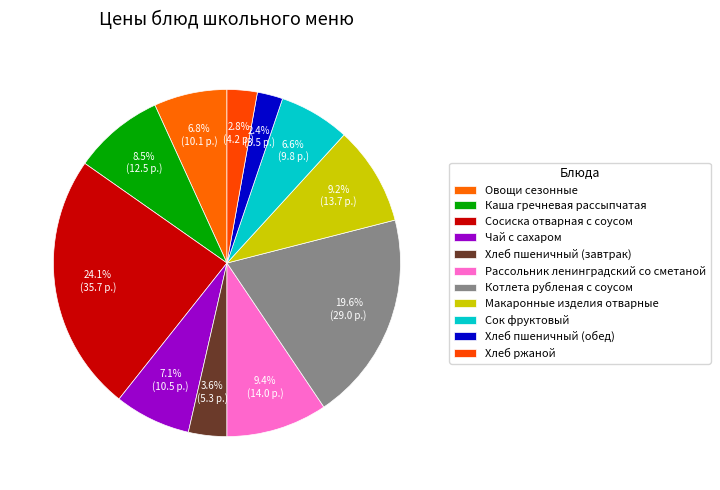

Which has a higher value, Котлета рубленая с соусом or Чай с сахаром?

Котлета рубленая с соусом